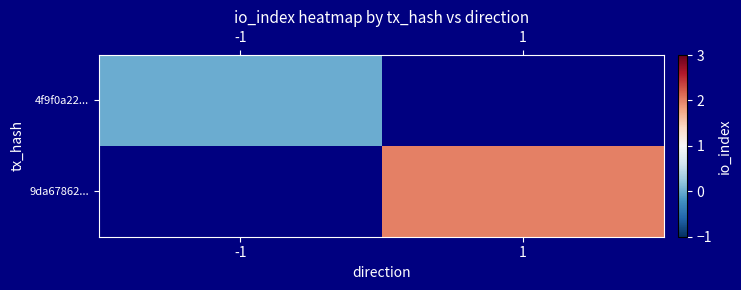

At which label is 4f9f0a22... closest to 0?

-1